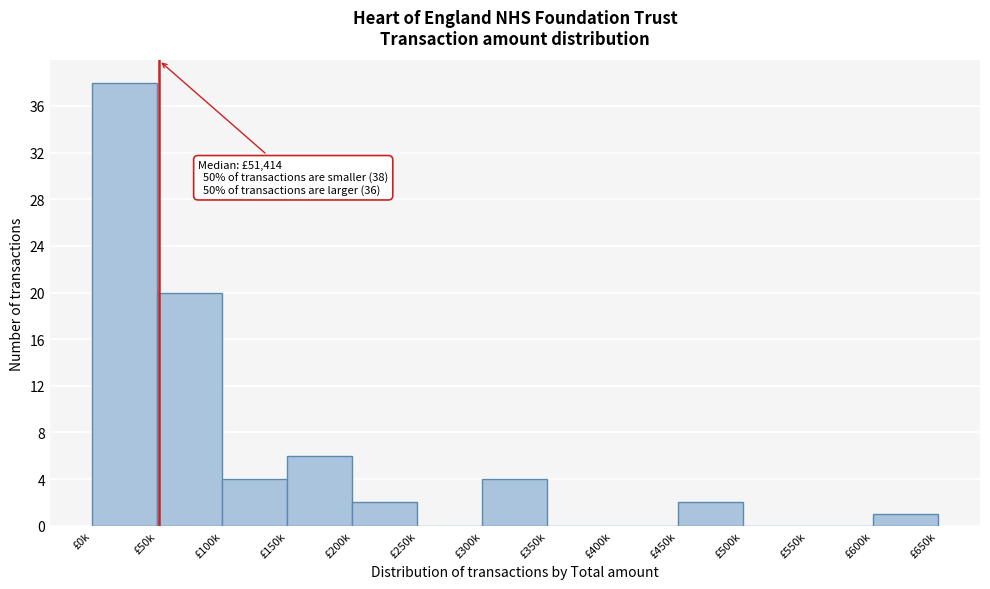

Reading left to right, transcribe all the data shown in this chart.

£0k=38	£50k=20	£100k=4	£150k=6	£200k=2	£250k=0	£300k=4	£350k=0	£400k=0	£450k=2	£500k=0	£550k=0	£600k=1